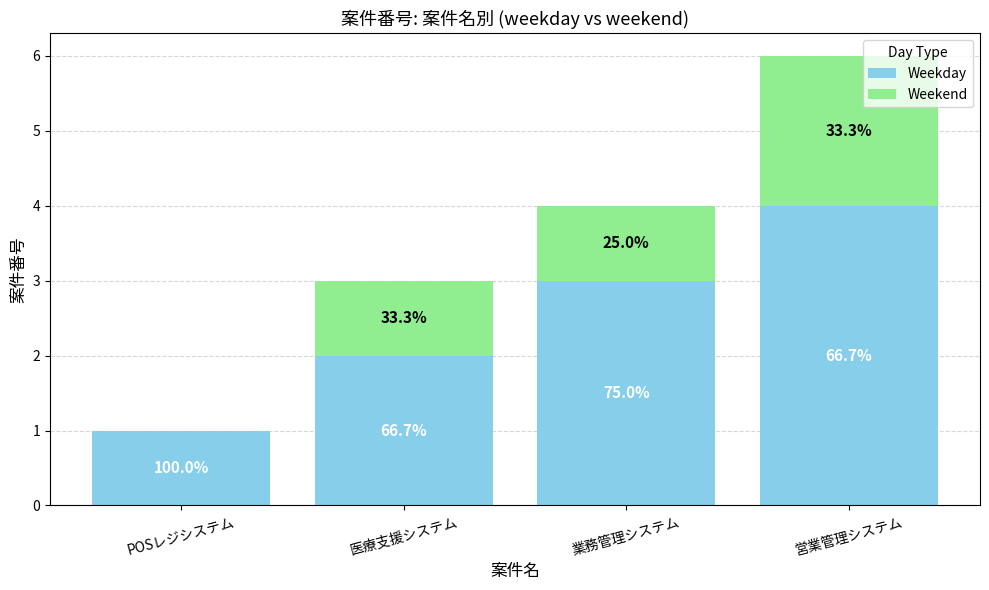

Does the chart contain stacked bars?

Yes